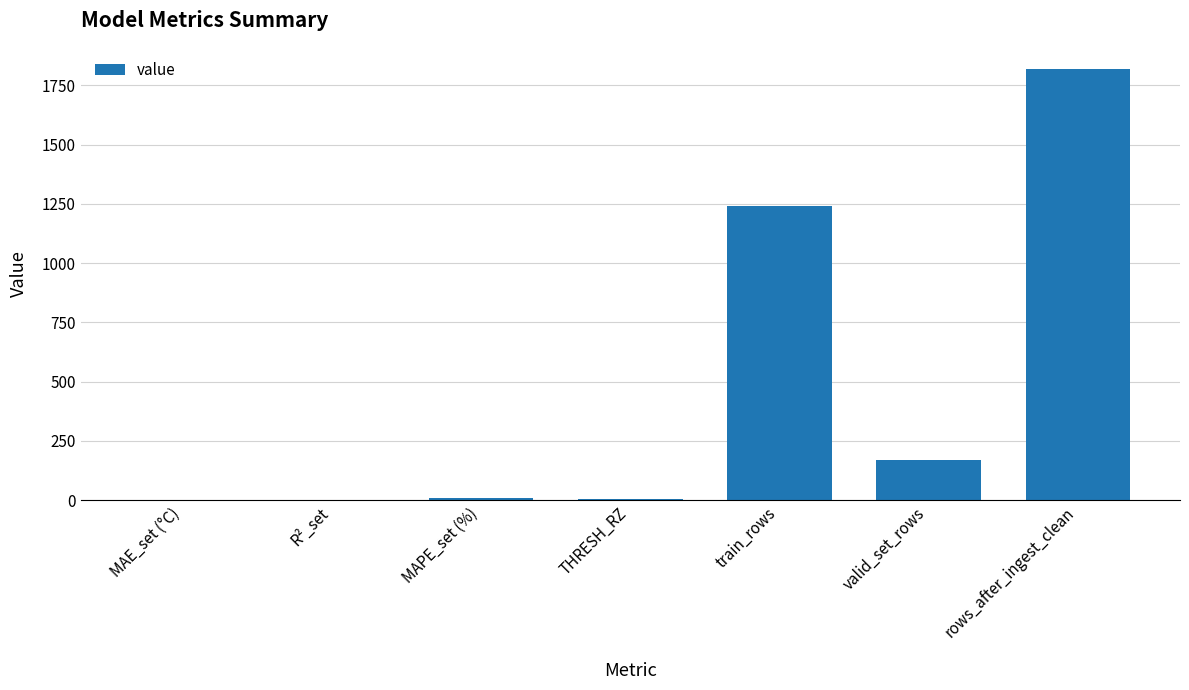

Where is the data nearest to the value 908?

train_rows